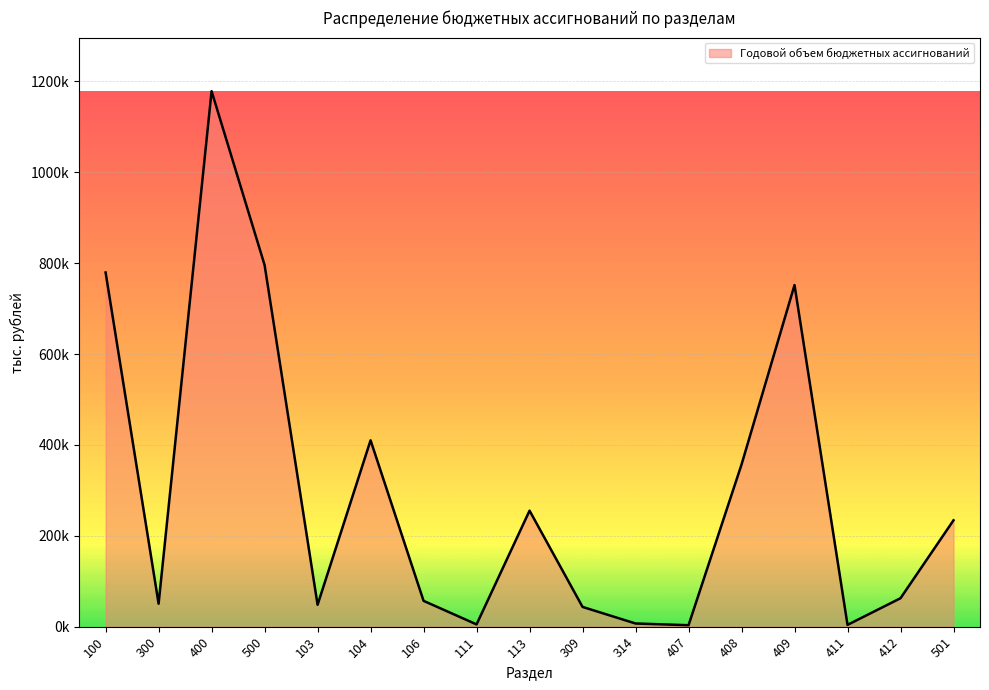

Read the value at 103.

48163.9